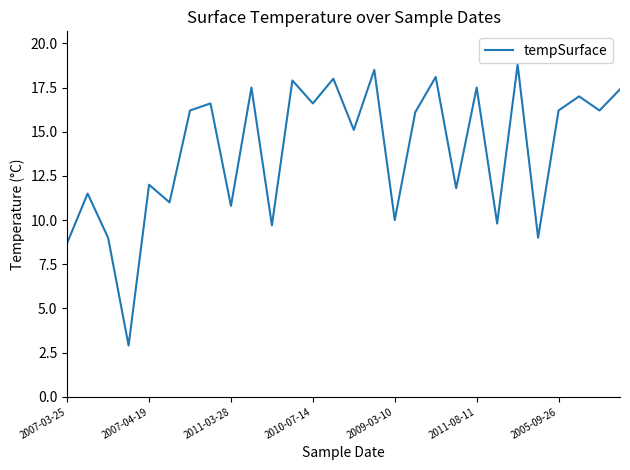

What is the maximum value shown in the chart?

18.8